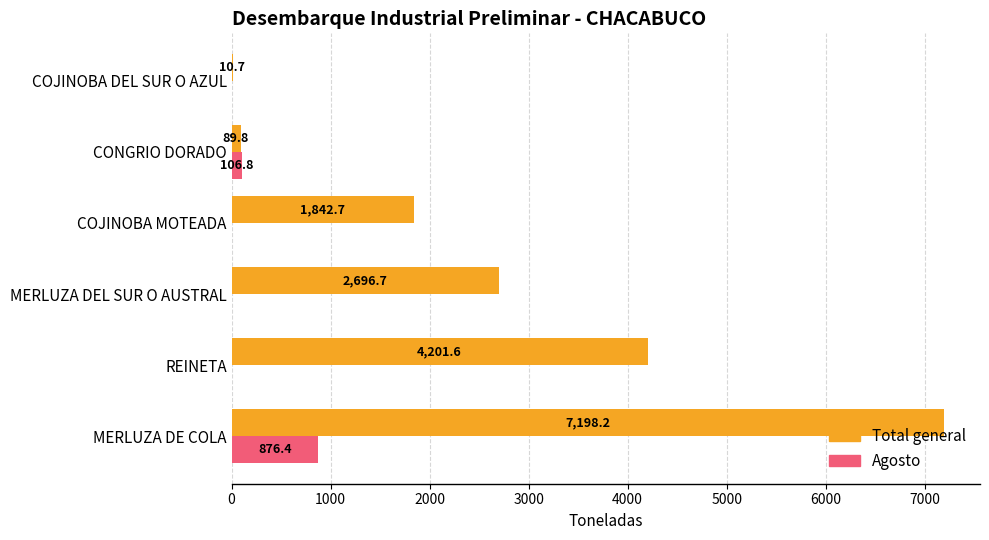

What is the maximum value shown in the chart?

7198.2